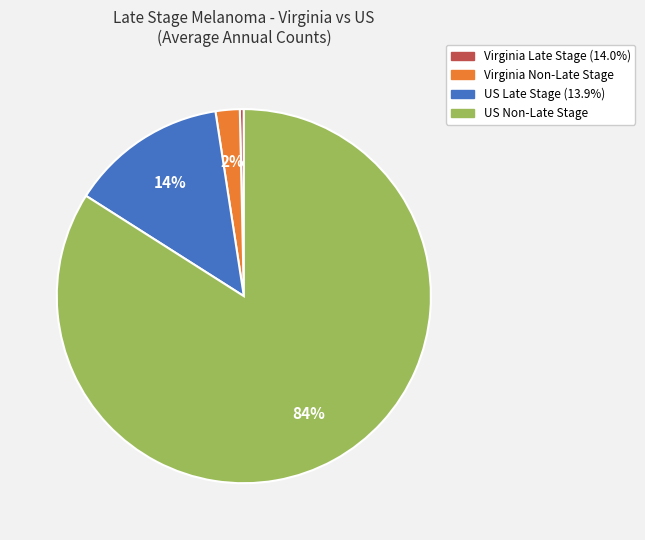

How many slices are in this pie chart?

4